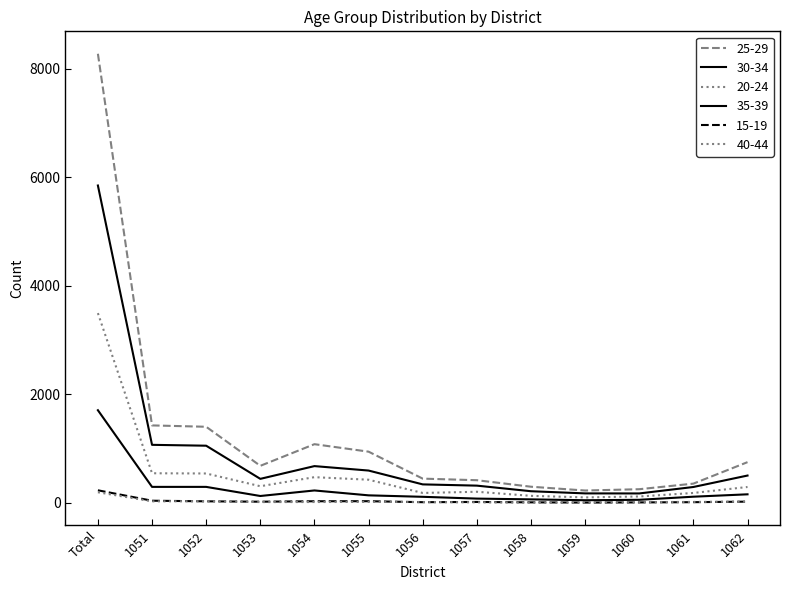

How many lines are shown in the chart?

6